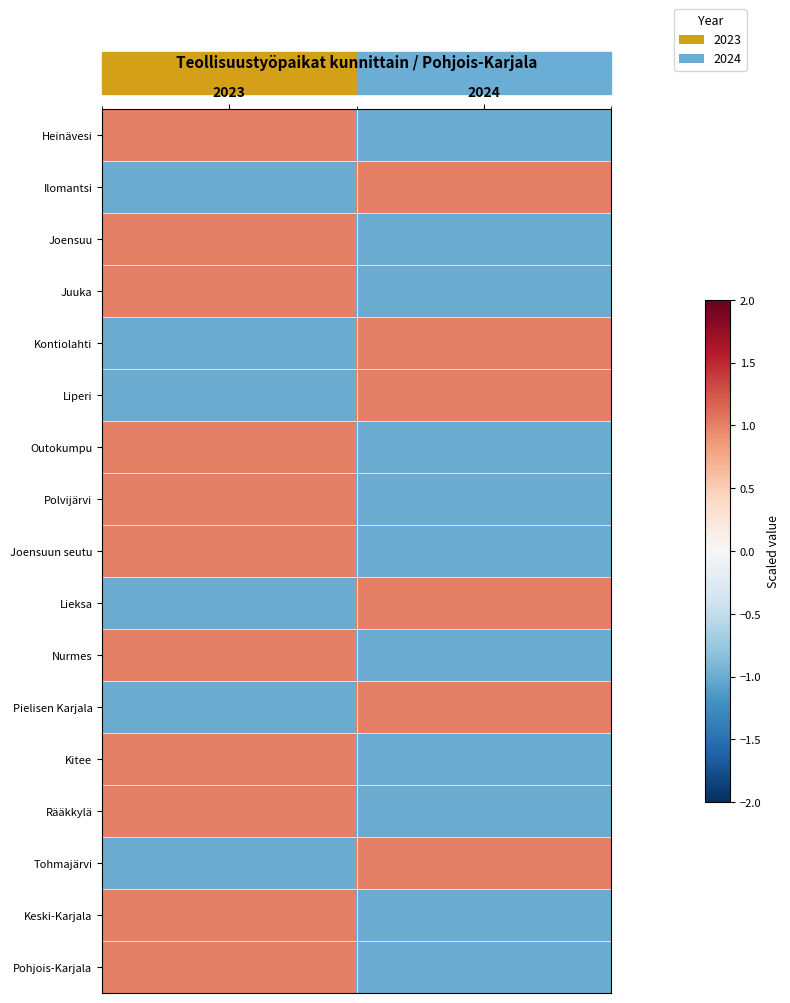

What is the difference between the highest and lowest values at 2023?

2